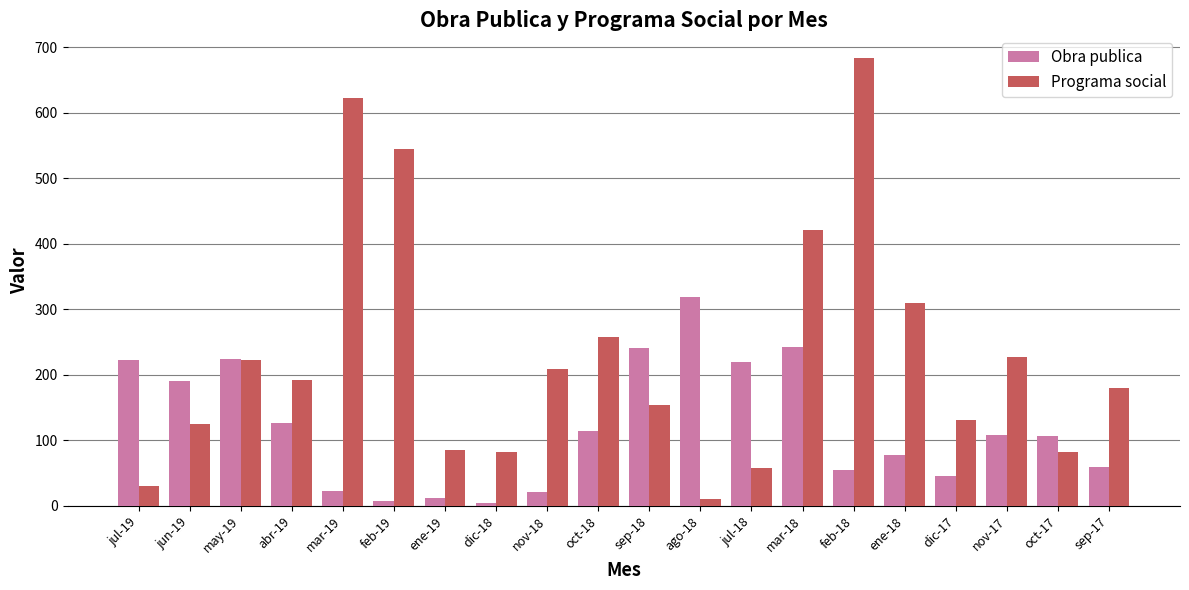

What is the approximate value of Obra publica at dic-17?

45